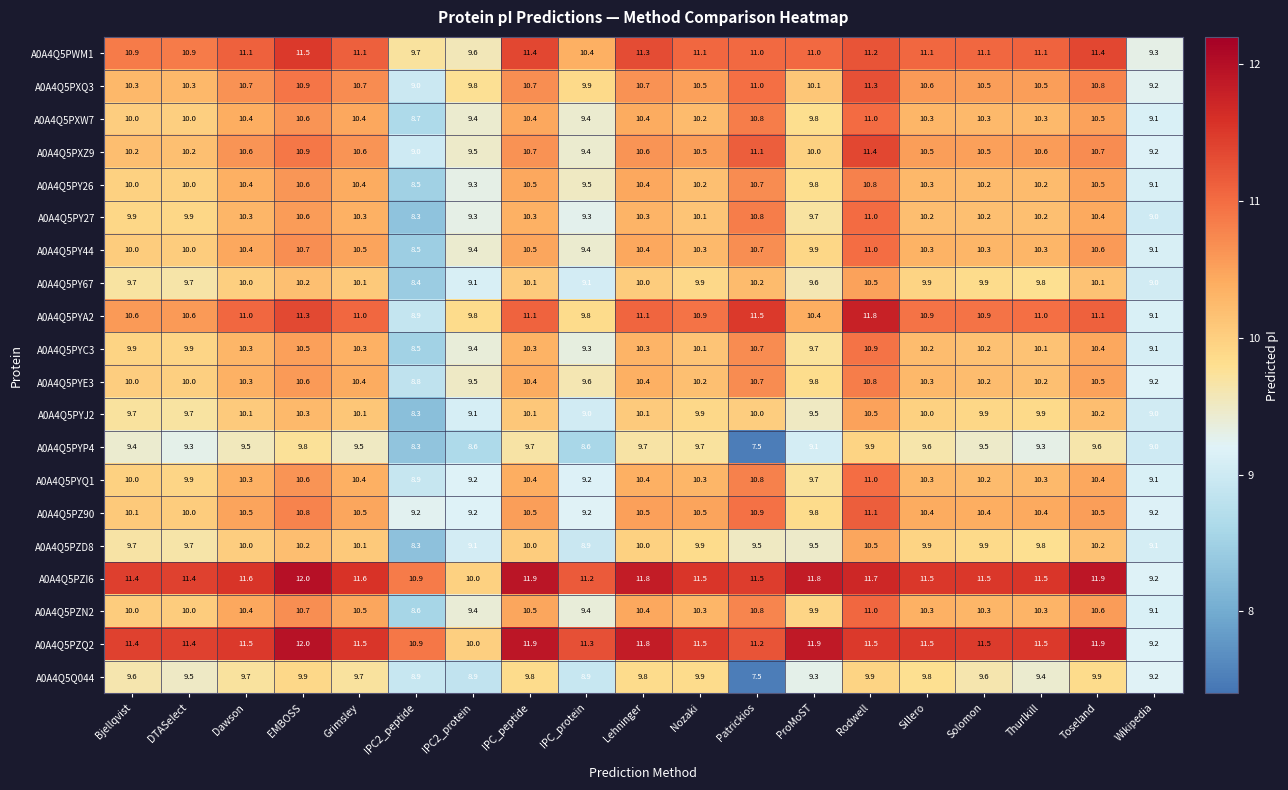

At which category does the chart reach its peak across all series?

EMBOSS